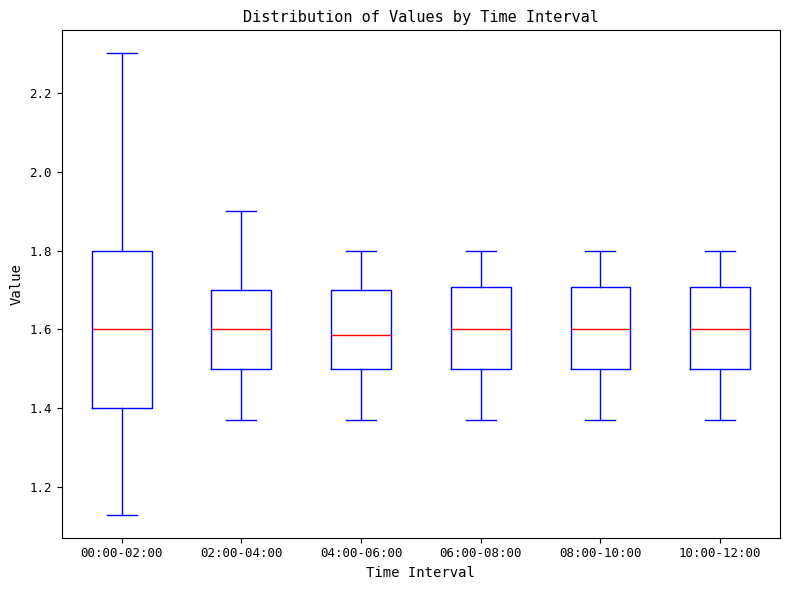

Reading left to right, read every box against the y-axis: the position of its median line, the range the box covers, and the ends of its whiskers. The values are not printed on the chart, so give them approximately, as read against the axis.

00:00-02:00: median 1.60, box 1.40 to 1.80, whiskers 1.14 to 2.30
02:00-04:00: median 1.60, box 1.50 to 1.70, whiskers 1.38 to 1.90
04:00-06:00: median 1.58, box 1.50 to 1.70, whiskers 1.38 to 1.80
06:00-08:00: median 1.60, box 1.50 to 1.70, whiskers 1.38 to 1.80
08:00-10:00: median 1.60, box 1.50 to 1.70, whiskers 1.38 to 1.80
10:00-12:00: median 1.60, box 1.50 to 1.70, whiskers 1.38 to 1.80